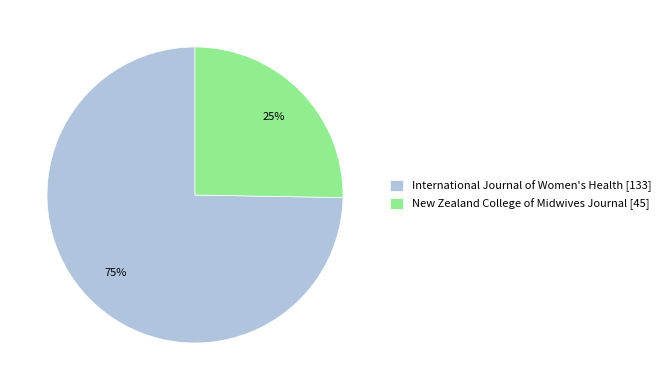

To the nearest percent, what portion does International Journal of Women's Health represent?

75%